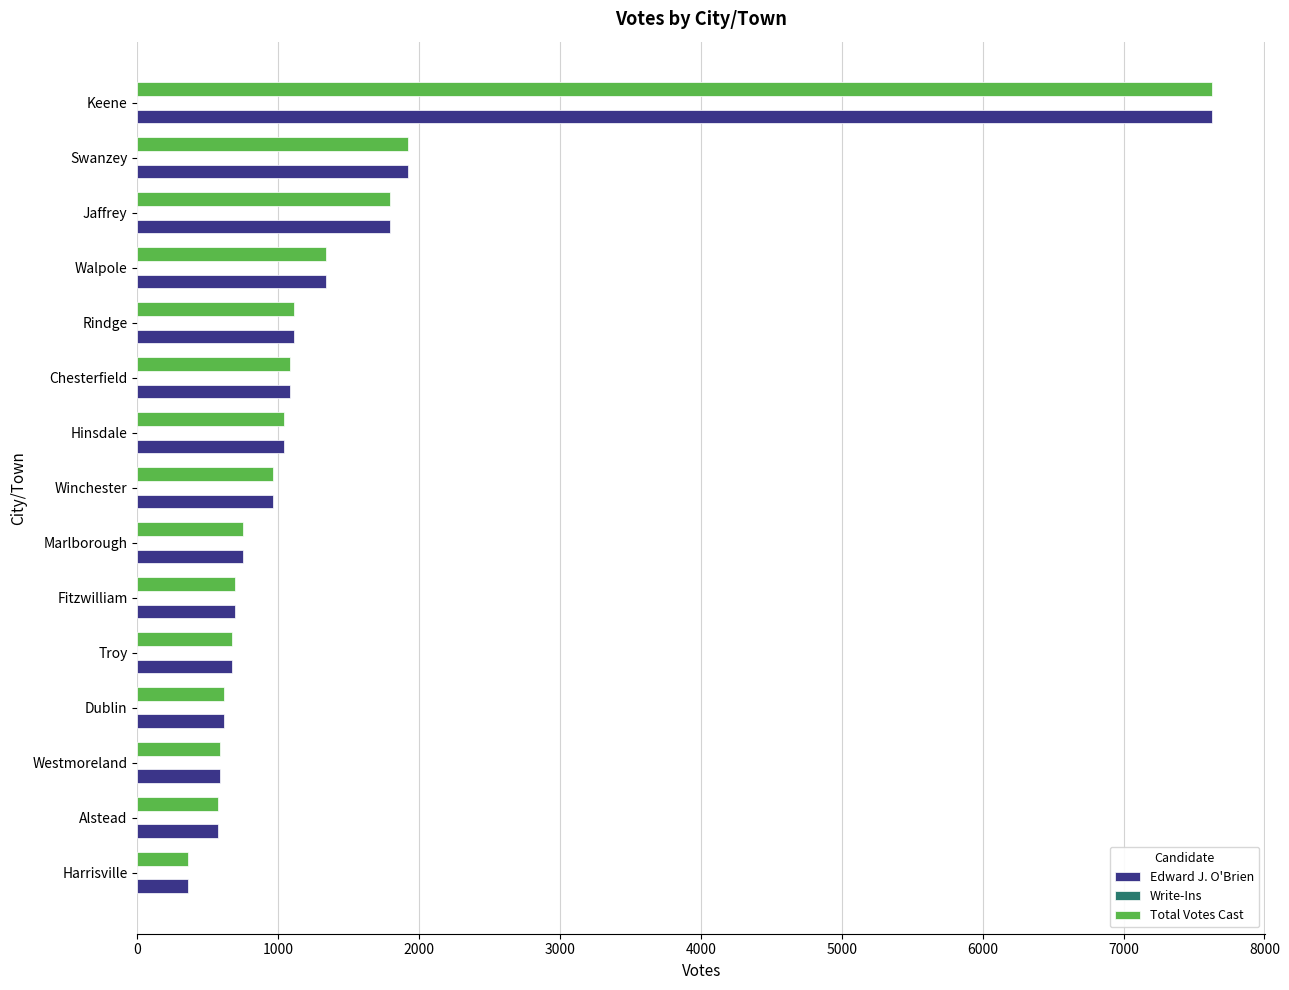

What is the difference between the maximum and minimum values in the Total Votes Cast series?

7266